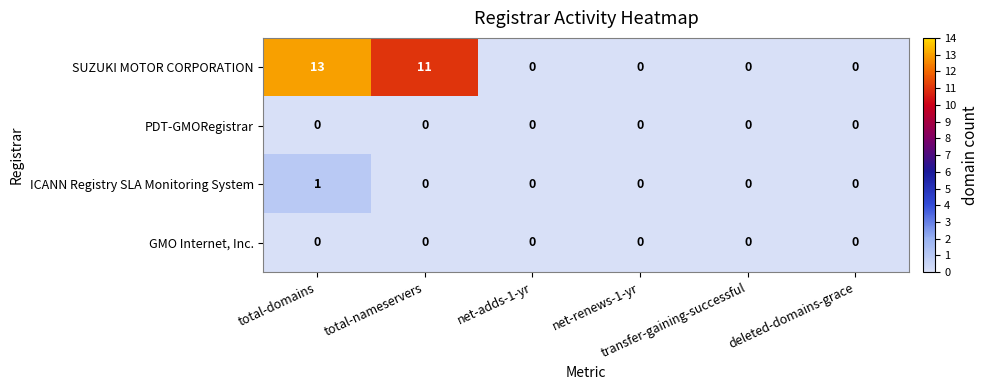

What is the spread (max minus min) of values at total-domains?

13